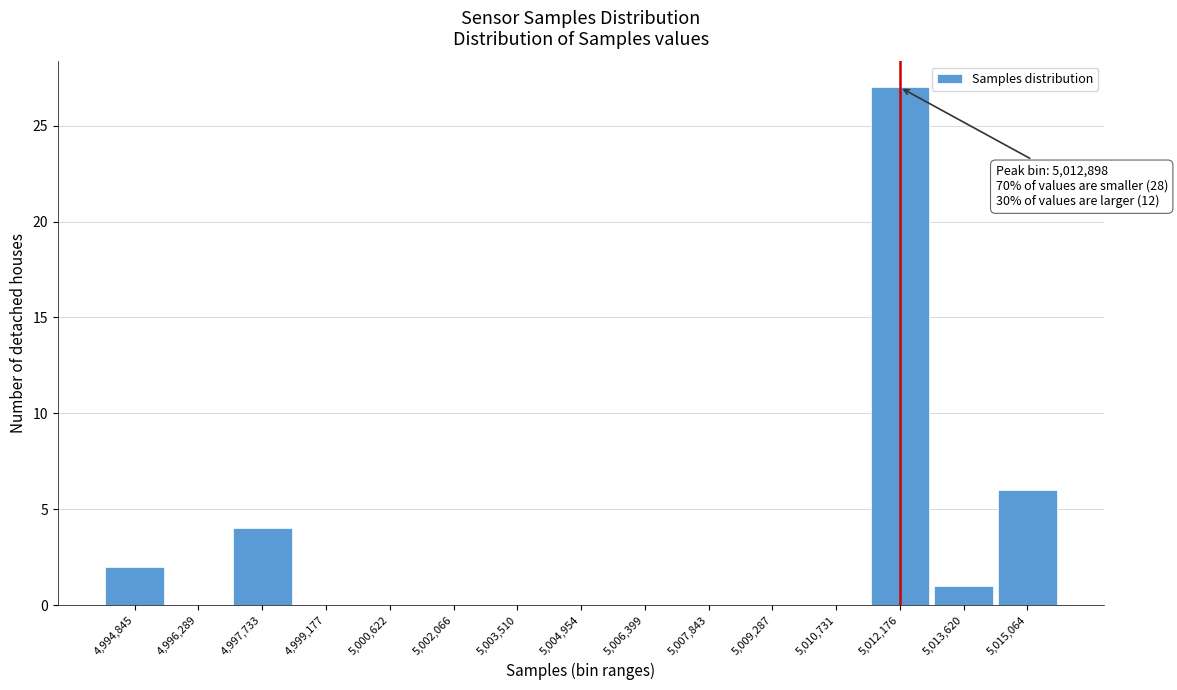

Reading left to right, what are all the values shown in this chart?

4,994,845=2	4,996,289=0	4,997,733=4	4,999,177=0	5,000,622=0	5,002,066=0	5,003,510=0	5,004,954=0	5,006,399=0	5,007,843=0	5,009,287=0	5,010,731=0	5,012,176=27	5,013,620=1	5,015,064=6